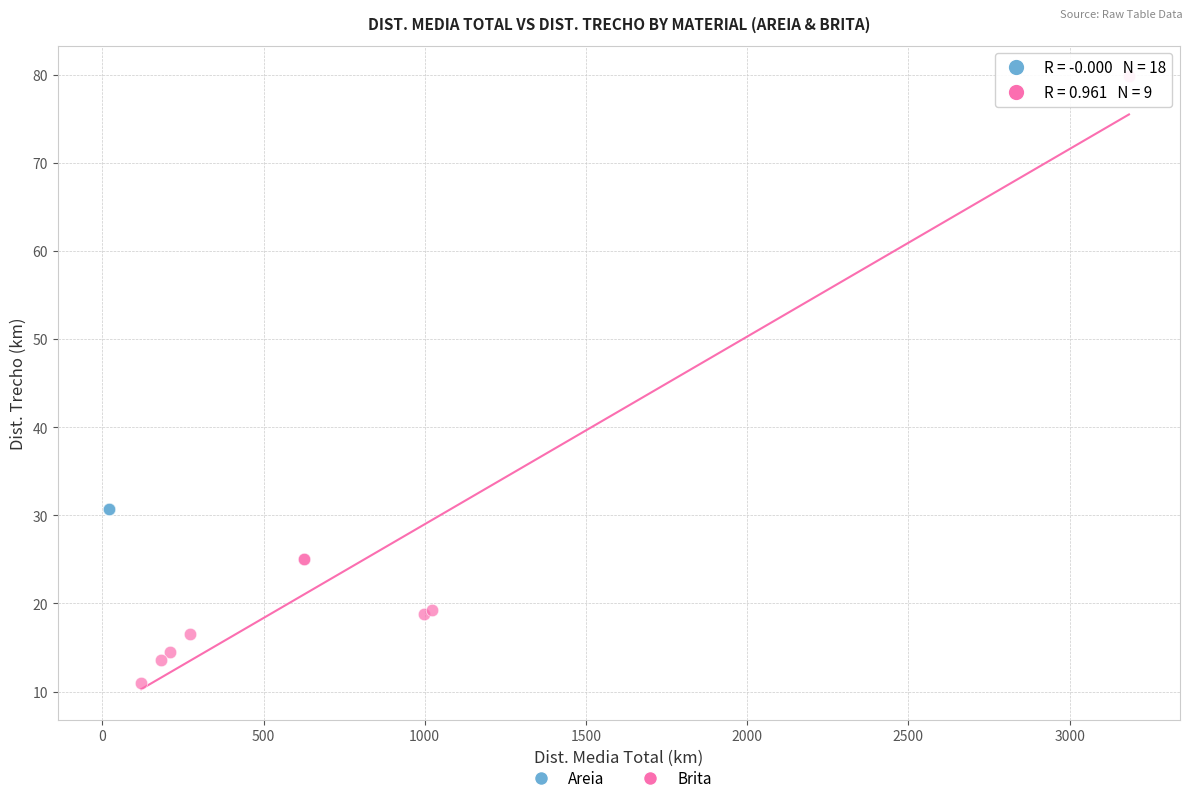

Which series reaches the maximum Y coordinate?

Brita